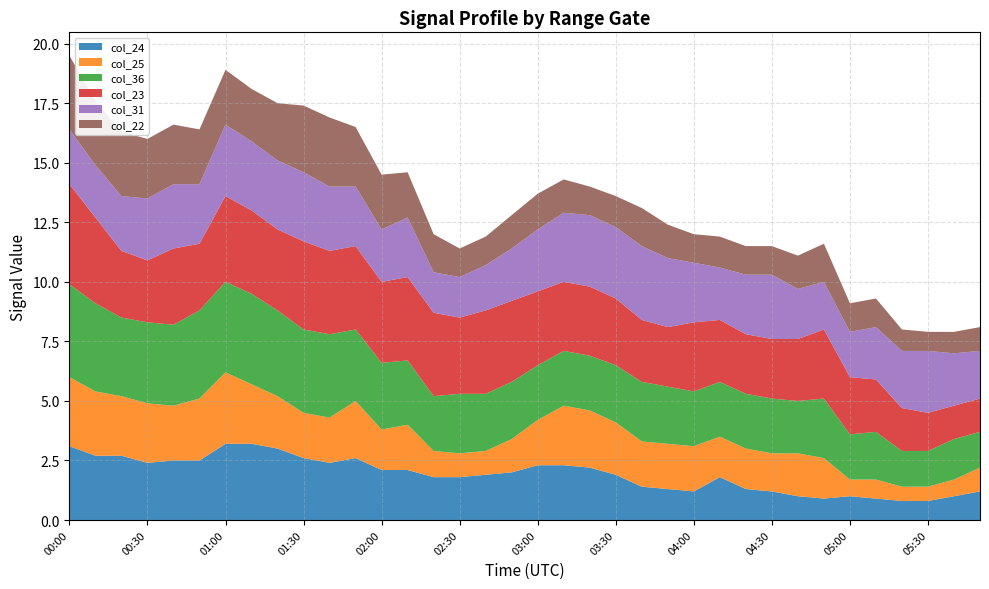

Reading left to right, what are all the values shown in this chart?

col_22: 3.1	2.7	2.7	2.5	2.5	2.3	2.3	2.2	2.4	2.8	2.9	2.5	2.3	1.9	1.6	1.2	1.2	1.4	1.5	1.4	1.2	1.3	1.6	1.4	1.2	1.3	1.2	1.2	1.4	1.6	1.2	1.2	0.9	0.8	0.9	1.0
col_23: 4.2	3.6	2.8	2.6	3.2	2.8	3.6	3.5	3.4	3.7	3.5	3.5	3.4	3.5	3.5	3.2	3.5	3.4	3.1	2.9	2.9	2.8	2.6	2.5	2.9	2.6	2.5	2.5	2.6	2.9	2.4	2.2	1.8	1.6	1.4	1.4
col_24: 3.1	2.7	2.7	2.4	2.5	2.5	3.2	3.2	3.0	2.6	2.4	2.6	2.1	2.1	1.8	1.8	1.9	2.0	2.3	2.3	2.2	1.9	1.4	1.3	1.2	1.8	1.3	1.2	1.0	0.9	1.0	0.9	0.8	0.8	1.0	1.2
col_25: 2.9	2.7	2.5	2.5	2.3	2.6	3.0	2.5	2.2	1.9	1.9	2.4	1.7	1.9	1.1	1.0	1.0	1.4	1.9	2.5	2.4	2.2	1.9	1.9	1.9	1.7	1.7	1.6	1.8	1.7	0.7	0.8	0.6	0.6	0.7	1.0
col_31: 2.3	2.2	2.3	2.6	2.7	2.5	3.0	2.9	2.9	2.9	2.7	2.5	2.2	2.5	1.7	1.7	1.9	2.2	2.6	2.9	3.0	3.0	3.1	2.9	2.5	2.2	2.5	2.7	2.1	2.0	1.9	2.2	2.4	2.6	2.2	2.0
col_36: 3.9	3.7	3.3	3.4	3.4	3.7	3.8	3.8	3.6	3.5	3.5	3.0	2.8	2.7	2.3	2.5	2.4	2.4	2.3	2.3	2.3	2.4	2.5	2.4	2.3	2.3	2.3	2.3	2.2	2.5	1.9	2.0	1.5	1.5	1.7	1.5